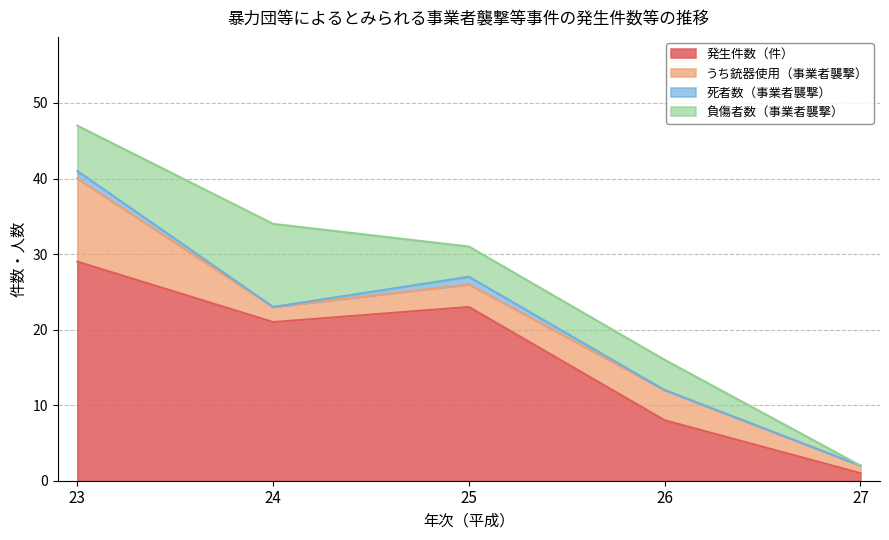

At which label does 発生件数（件） first exceed 21?

23